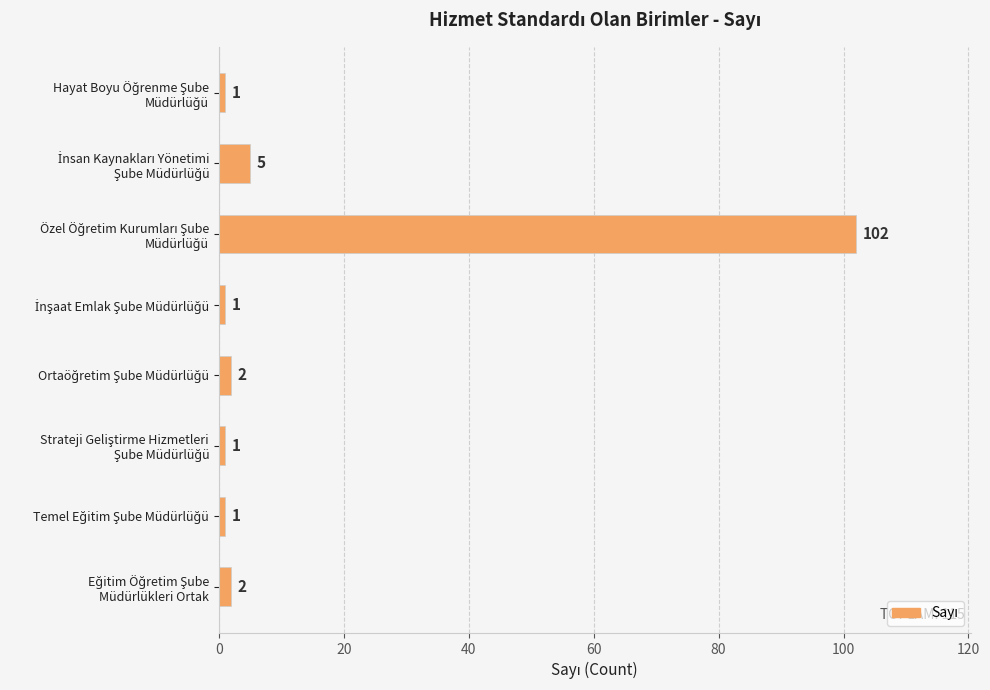

What is the sum of all values?

115